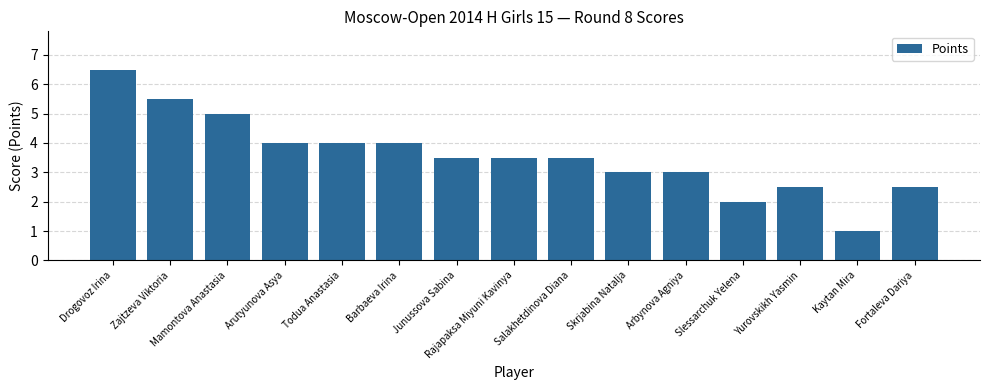

Reading right to left, list all the values displayed in this chart.

2.5	1.0	2.5	2.0	3.0	3.0	3.5	3.5	3.5	4.0	4.0	4.0	5.0	5.5	6.5